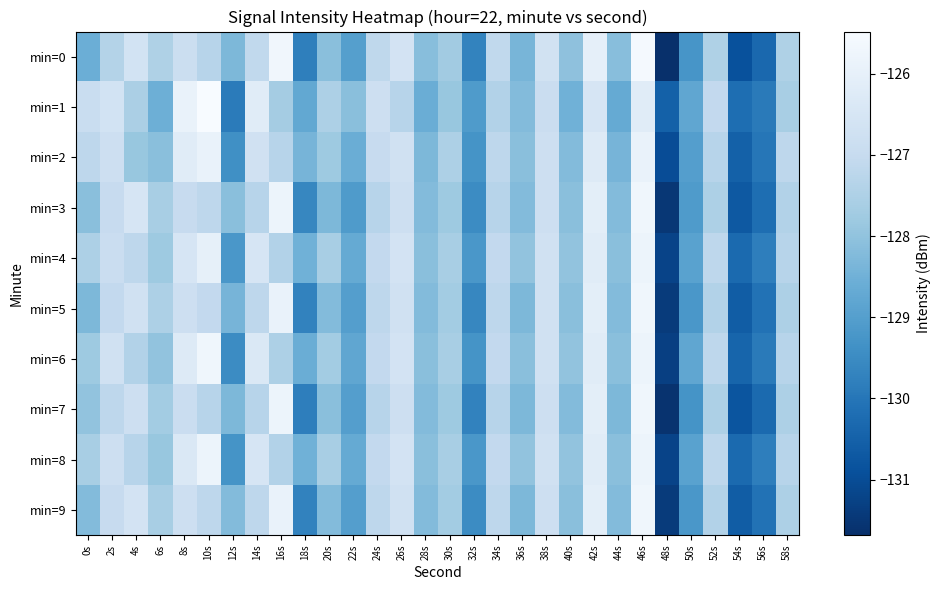

Reading left to right, what are all the values shown in this chart?

min=0: 0s=-128.6	2s=-127.4	4s=-126.6	6s=-127.5	8s=-126.9	10s=-127.3	12s=-128.3	14s=-127.1	16s=-125.7	18s=-129.8	20s=-128.1	22s=-129.0	24s=-127.2	26s=-126.6	28s=-128.1	30s=-127.7	32s=-129.7	34s=-127.1	36s=-128.4	38s=-126.7	40s=-128.0	42s=-126.0	44s=-128.1	46s=-125.6	48s=-131.7	50s=-129.3	52s=-127.5	54s=-130.9	56s=-130.3	58s=-127.5
min=1: 0s=-126.9	2s=-126.6	4s=-127.6	6s=-128.6	8s=-125.9	10s=-125.5	12s=-129.9	14s=-126.2	16s=-127.7	18s=-128.7	20s=-127.5	22s=-128.1	24s=-126.8	26s=-127.3	28s=-128.6	30s=-127.9	32s=-129.1	34s=-127.4	36s=-128.2	38s=-126.9	40s=-128.5	42s=-126.5	44s=-128.7	46s=-126.2	48s=-130.5	50s=-128.8	52s=-127.1	54s=-130.2	56s=-129.9	58s=-127.6
min=2: 0s=-127.2	2s=-126.8	4s=-127.9	6s=-128.1	8s=-126.2	10s=-125.9	12s=-129.4	14s=-126.7	16s=-127.3	18s=-128.4	20s=-127.8	22s=-128.6	24s=-127.0	26s=-126.7	28s=-128.3	30s=-127.5	32s=-129.3	34s=-127.2	36s=-128.1	38s=-126.8	40s=-128.2	42s=-126.3	44s=-128.4	46s=-125.9	48s=-131.0	50s=-129.0	52s=-127.3	54s=-130.5	56s=-130.0	58s=-127.2
min=3: 0s=-128.1	2s=-127.0	4s=-126.5	6s=-127.6	8s=-127.0	10s=-127.2	12s=-128.1	14s=-127.3	16s=-125.8	18s=-129.6	20s=-128.3	22s=-129.1	24s=-127.3	26s=-126.8	28s=-128.2	30s=-127.8	32s=-129.5	34s=-127.3	36s=-128.2	38s=-126.8	40s=-128.1	42s=-126.1	44s=-128.2	46s=-125.7	48s=-131.5	50s=-129.1	52s=-127.5	54s=-130.7	56s=-130.2	58s=-127.4
min=4: 0s=-127.5	2s=-126.9	4s=-127.2	6s=-127.8	8s=-126.5	10s=-126.0	12s=-129.2	14s=-126.5	16s=-127.4	18s=-128.5	20s=-127.6	22s=-128.7	24s=-127.1	26s=-126.6	28s=-128.1	30s=-127.6	32s=-129.2	34s=-127.1	36s=-128.0	38s=-126.7	40s=-128.0	42s=-126.2	44s=-128.1	46s=-125.8	48s=-131.2	50s=-128.9	52s=-127.2	54s=-130.3	56s=-129.8	58s=-127.3
min=5: 0s=-128.3	2s=-127.1	4s=-126.7	6s=-127.5	8s=-126.8	10s=-127.1	12s=-128.4	14s=-127.2	16s=-125.9	18s=-129.7	20s=-128.2	22s=-129.0	24s=-127.2	26s=-126.7	28s=-128.2	30s=-127.7	32s=-129.6	34s=-127.2	36s=-128.3	38s=-126.7	40s=-128.1	42s=-126.1	44s=-128.2	46s=-125.7	48s=-131.4	50s=-129.2	52s=-127.4	54s=-130.6	56s=-130.1	58s=-127.5
min=6: 0s=-127.8	2s=-126.7	4s=-127.4	6s=-128.0	8s=-126.3	10s=-125.7	12s=-129.5	14s=-126.4	16s=-127.5	18s=-128.6	20s=-127.7	22s=-128.8	24s=-127.1	26s=-126.6	28s=-128.1	30s=-127.6	32s=-129.3	34s=-127.1	36s=-128.1	38s=-126.7	40s=-128.0	42s=-126.2	44s=-128.1	46s=-125.8	48s=-131.3	50s=-128.8	52s=-127.2	54s=-130.4	56s=-129.9	58s=-127.3
min=7: 0s=-128.0	2s=-127.2	4s=-126.8	6s=-127.7	8s=-126.9	10s=-127.3	12s=-128.3	14s=-127.3	16s=-125.8	18s=-129.8	20s=-128.1	22s=-129.0	24s=-127.3	26s=-126.8	28s=-128.2	30s=-127.8	32s=-129.7	34s=-127.3	36s=-128.3	38s=-126.8	40s=-128.2	42s=-126.1	44s=-128.3	46s=-125.7	48s=-131.6	50s=-129.3	52s=-127.5	54s=-130.8	56s=-130.3	58s=-127.5
min=8: 0s=-127.6	2s=-126.8	4s=-127.3	6s=-127.9	8s=-126.4	10s=-125.8	12s=-129.3	14s=-126.5	16s=-127.4	18s=-128.5	20s=-127.6	22s=-128.7	24s=-127.1	26s=-126.6	28s=-128.1	30s=-127.6	32s=-129.2	34s=-127.1	36s=-128.0	38s=-126.7	40s=-128.0	42s=-126.2	44s=-128.1	46s=-125.8	48s=-131.2	50s=-128.9	52s=-127.2	54s=-130.3	56s=-129.8	58s=-127.3
min=9: 0s=-128.2	2s=-127.0	4s=-126.6	6s=-127.6	8s=-126.8	10s=-127.2	12s=-128.2	14s=-127.2	16s=-125.9	18s=-129.7	20s=-128.2	22s=-129.0	24s=-127.2	26s=-126.7	28s=-128.2	30s=-127.7	32s=-129.5	34s=-127.2	36s=-128.3	38s=-126.8	40s=-128.1	42s=-126.1	44s=-128.2	46s=-125.7	48s=-131.4	50s=-129.2	52s=-127.4	54s=-130.6	56s=-130.1	58s=-127.5